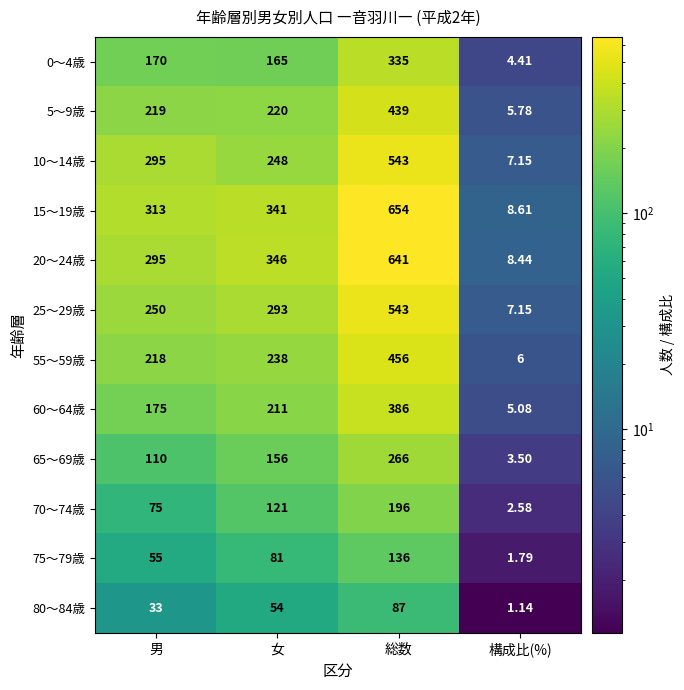

List the labels in order of 60～64歳 value, smallest first.

構成比(%), 男, 女, 総数